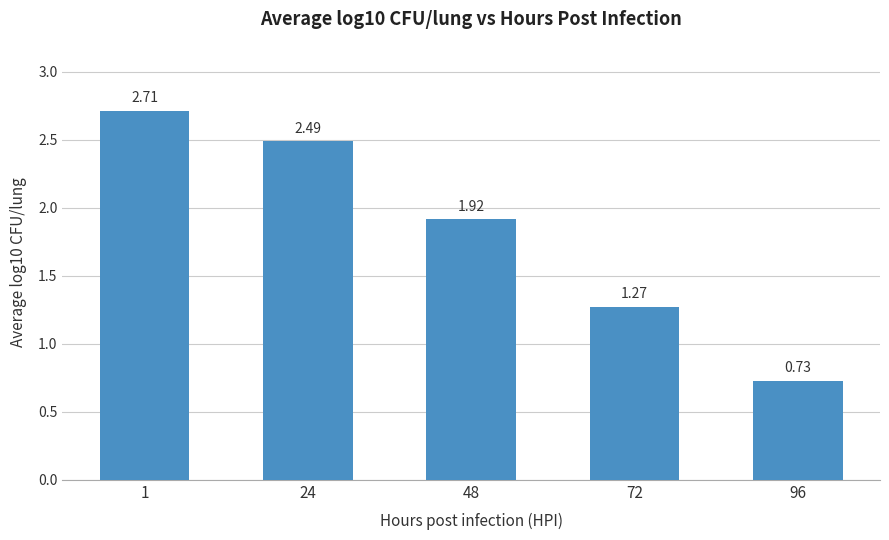

What is the change in value from 1 to 96?

-2.0